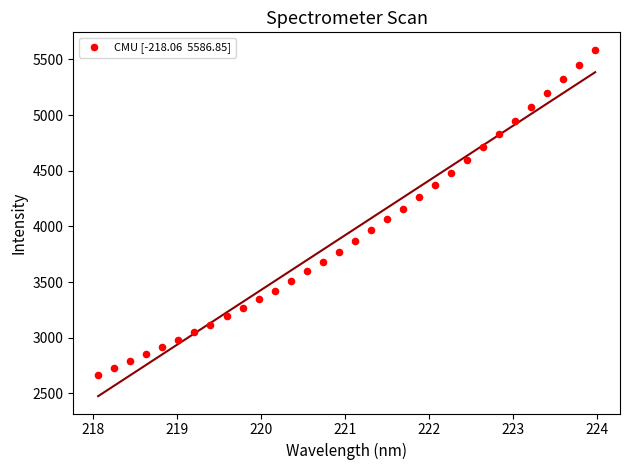

What is the range of X values (max minus min)?

5.9